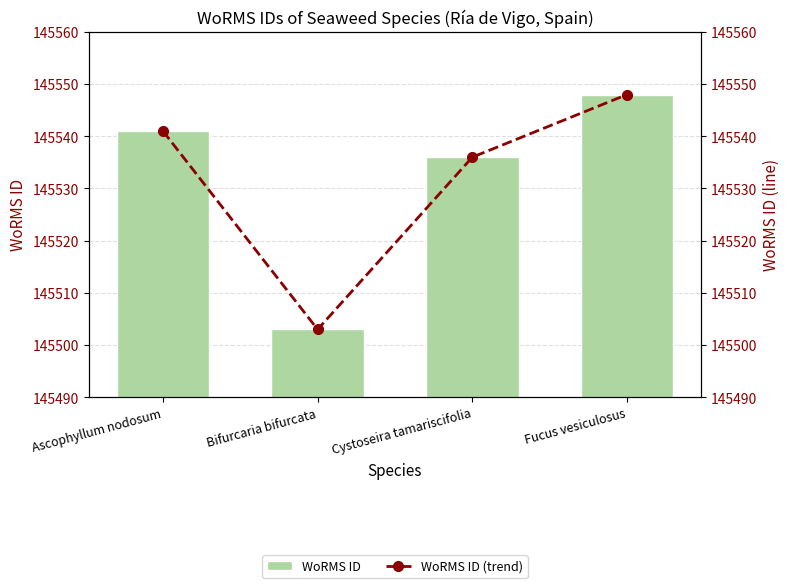

How many data points in WoRMS ID (trend) are above 145541?

1